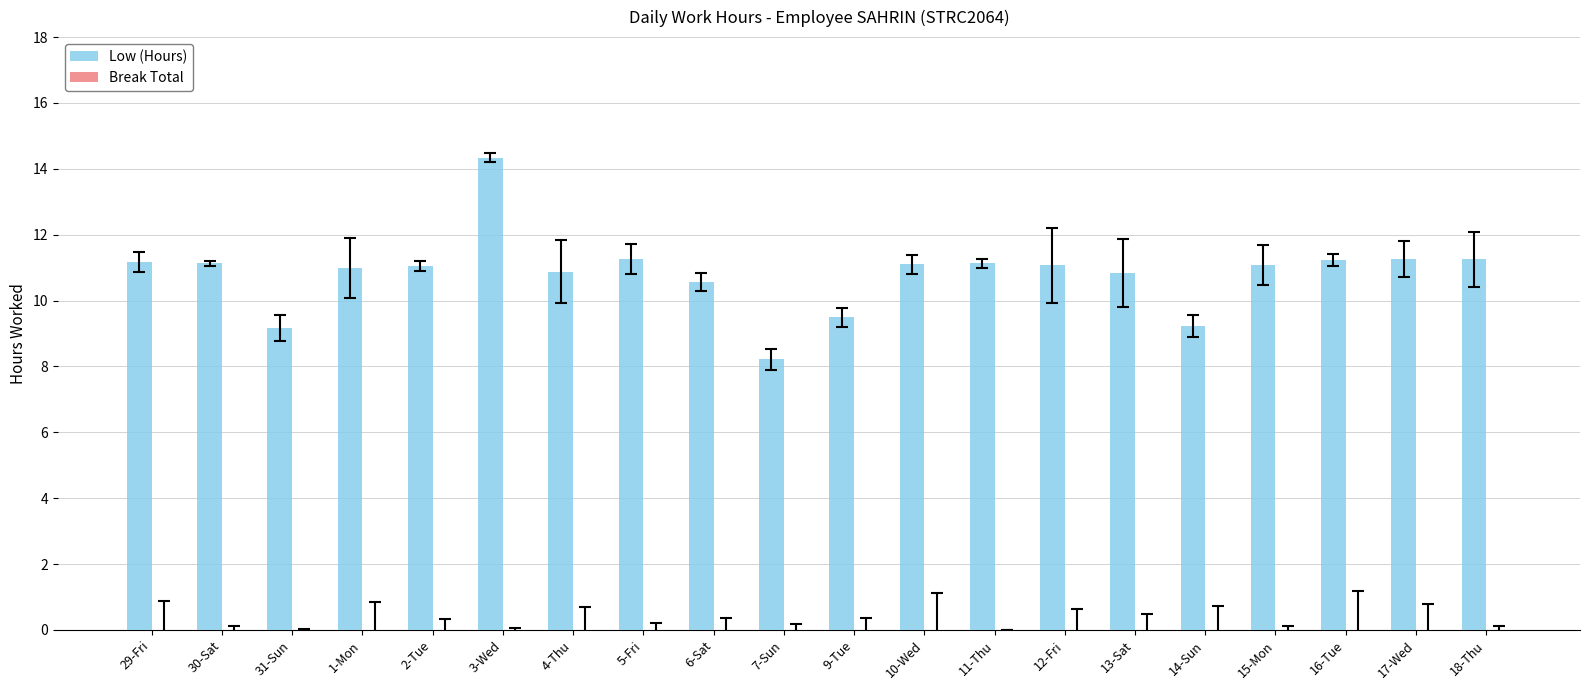

Are the bars horizontal?

No